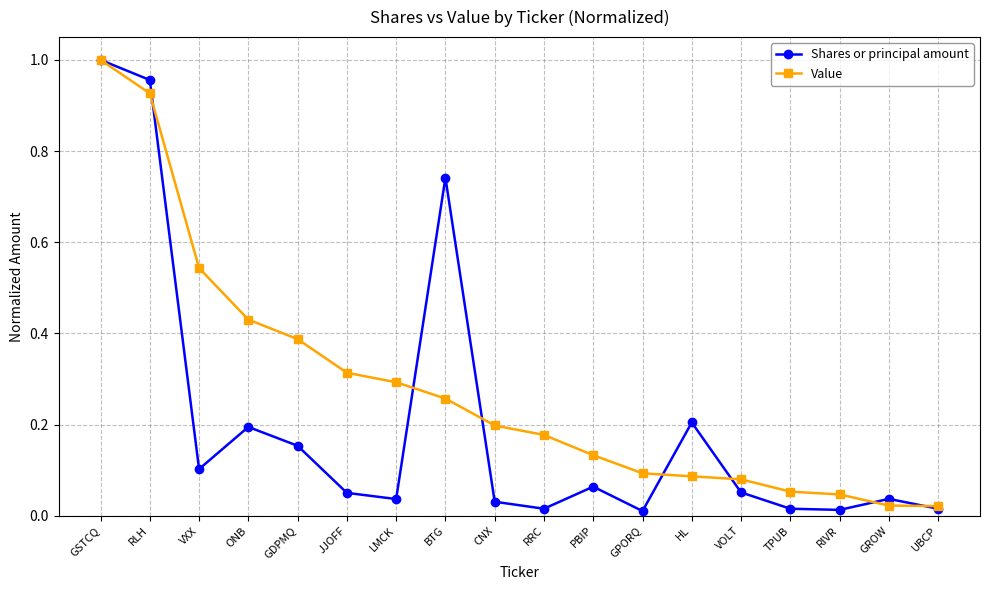

Which series has the largest range (max minus min)?

Shares or principal amount